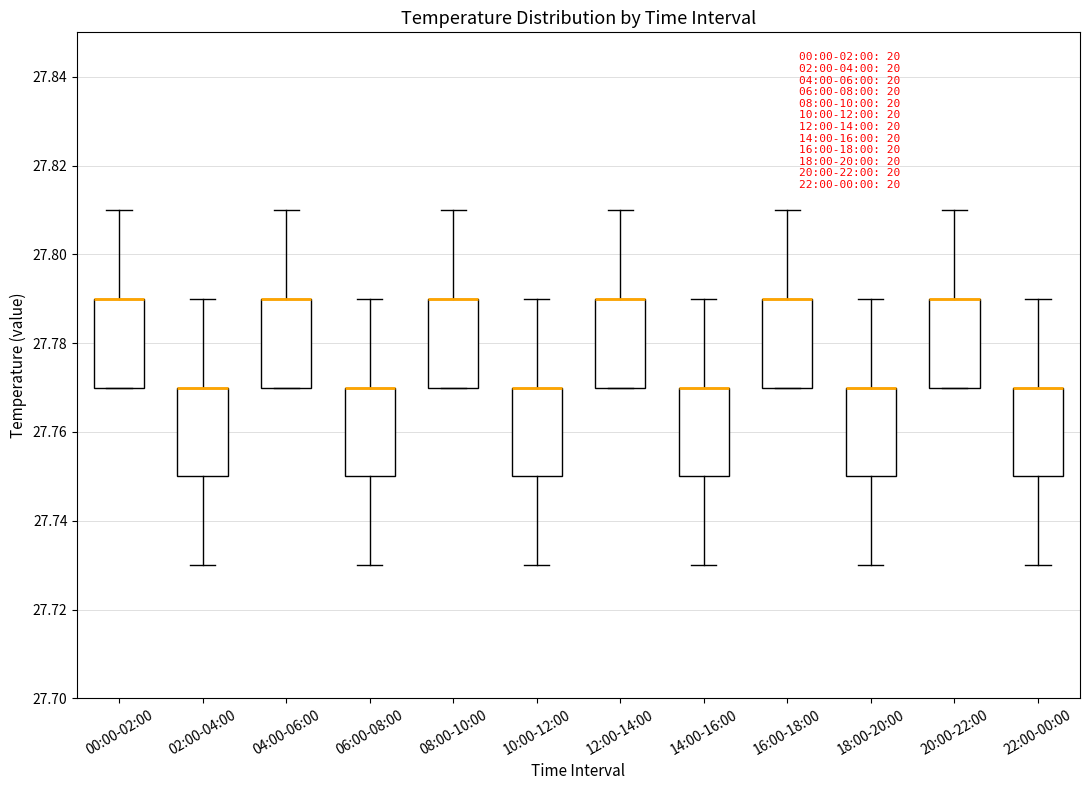

Where is the upper edge of the box for 02:00-04:00 on the y-axis? The values are not printed on the chart, so give them approximately, as read against the axis.

27.77